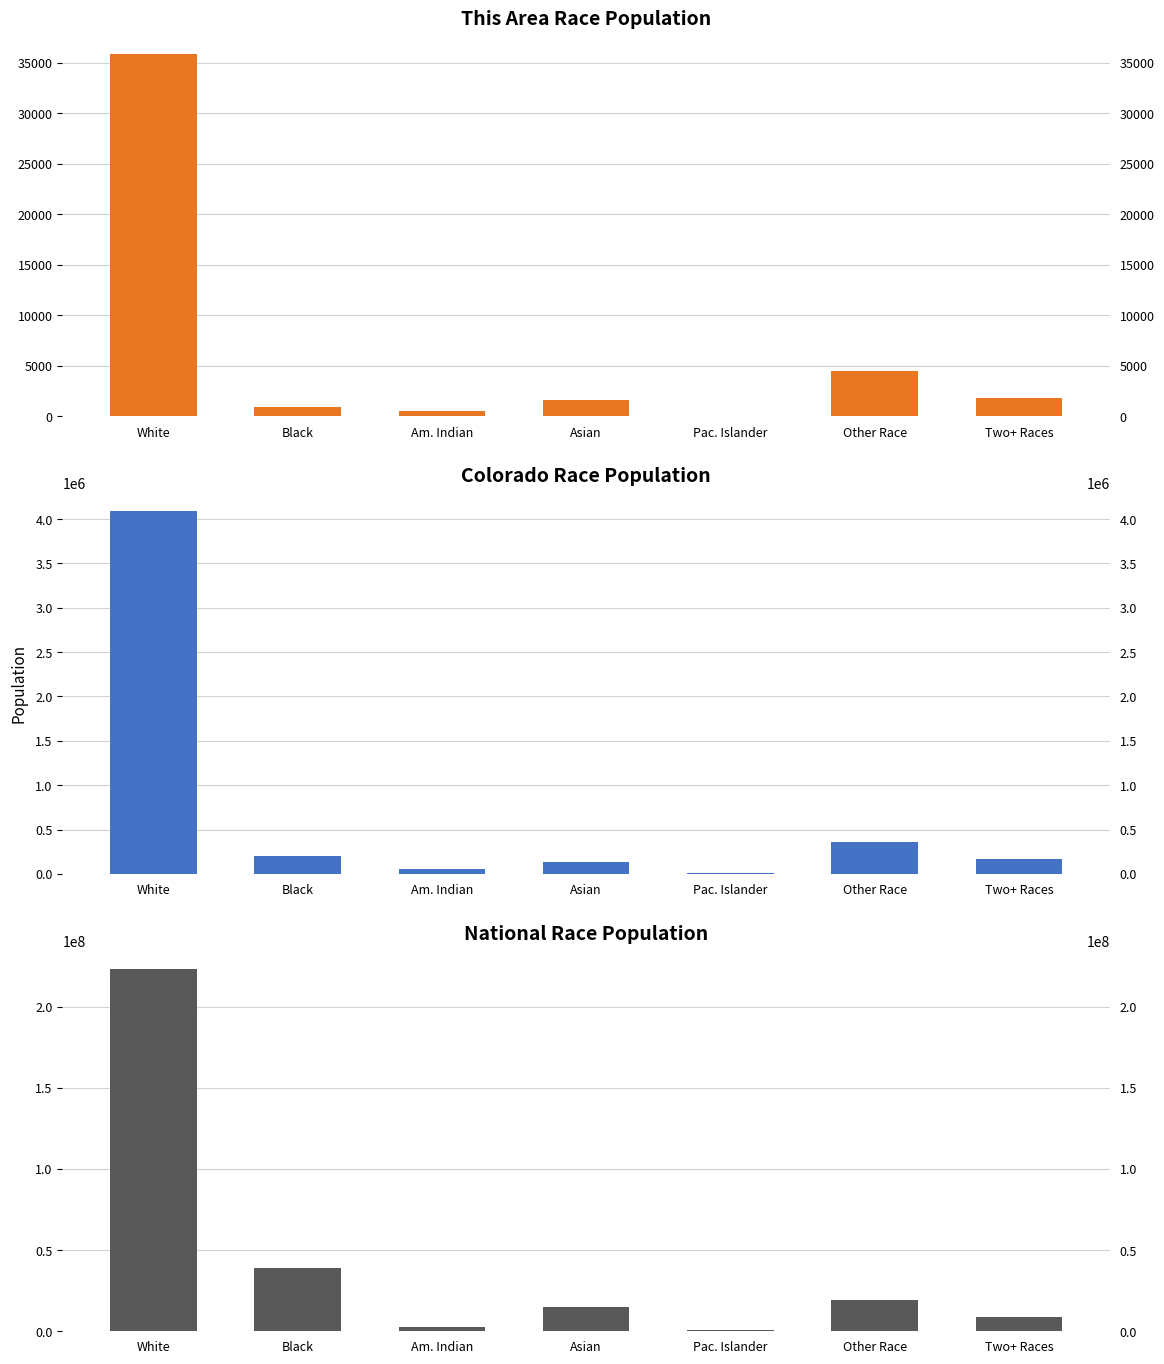

True or false: National has a value of 3901183 at Two+ Races.

False